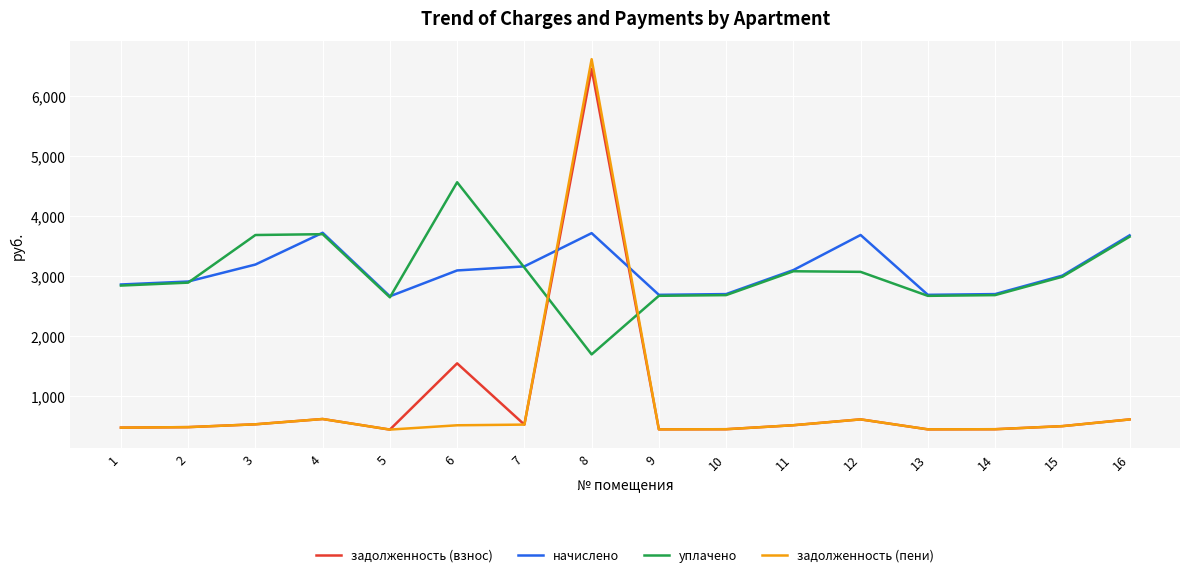

Which series ends up on top after the final intersection of уплачено and задолженность (пени)?

уплачено